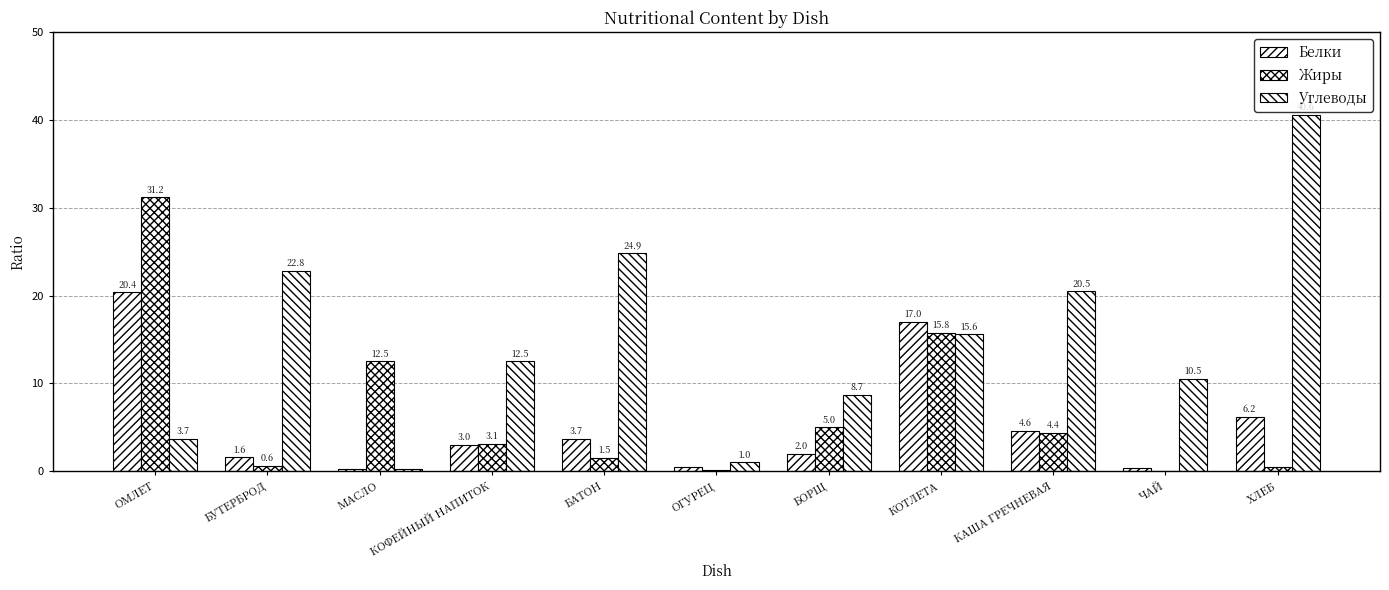

What is the spread (max minus min) of values at ЧАЙ?

10.5